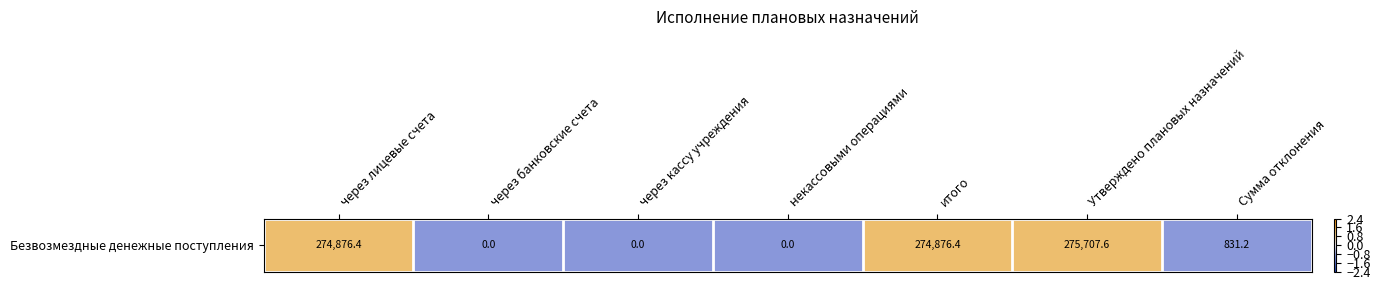

The chart shows a value of 1.2 at итого. True or false?

True